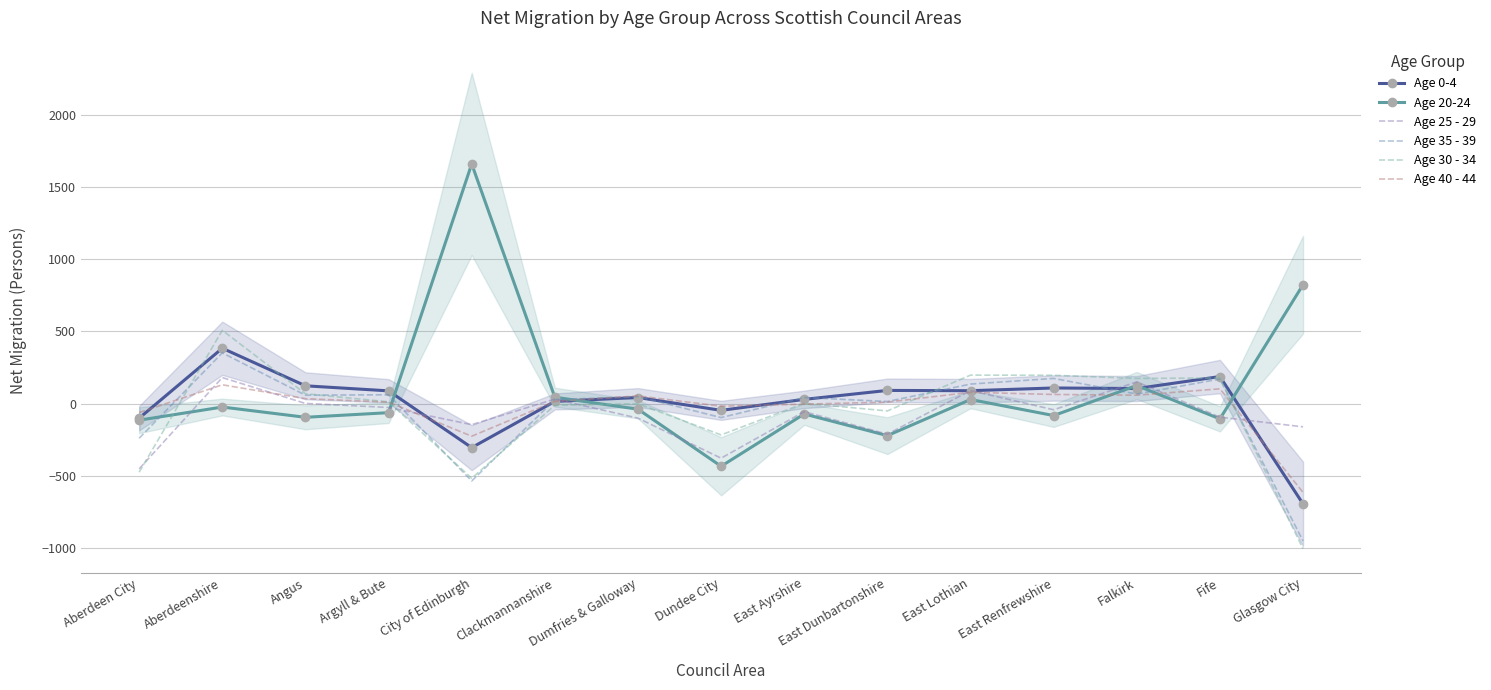

Reading left to right, what are all the values shown in this chart?

Age 0-4: -100	384	124	89	-304	16	43	-46	30	92	90	109	105	188	-694
Age 20-24: -114	-23	-94	-62	1660	45	-38	-433	-71	-221	29	-82	126	-105	824
Age 25 - 29: -451	181	2	-26	-145	32	-100	-377	-55	-211	91	-42	151	-93	-160
Age 35 - 39: -239	352	59	62	-535	28	49	-96	43	15	136	175	67	171	-950
Age 30 - 34: -474	508	69	13	-516	-11	0	-216	3	-50	198	197	175	178	-1005
Age 40 - 44: -61	131	35	11	-225	16	54	-17	-3	11	79	64	59	103	-614